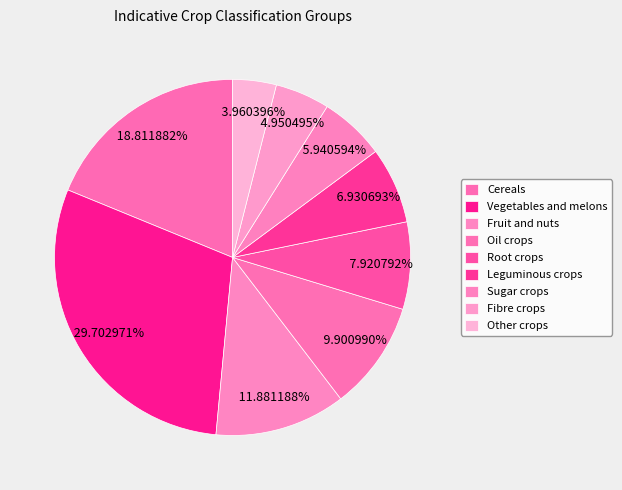

What percentage is NOT represented by Vegetables and melons?

70.3%